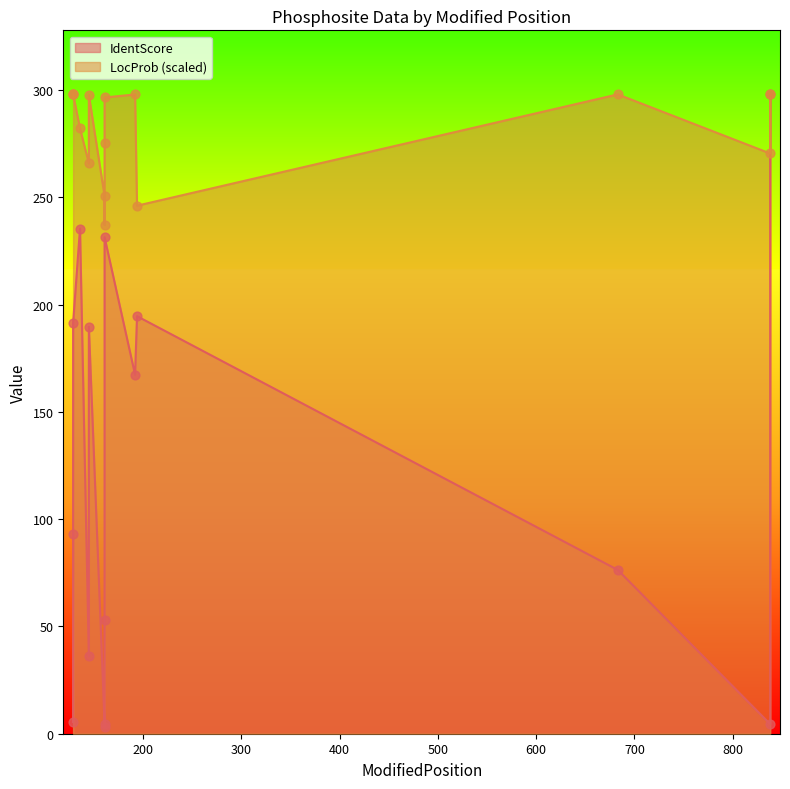

Which series has the widest spread of Y values?

IdentScore